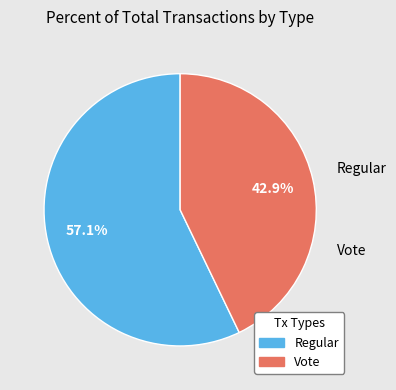

What is the largest slice in the pie chart?

Regular